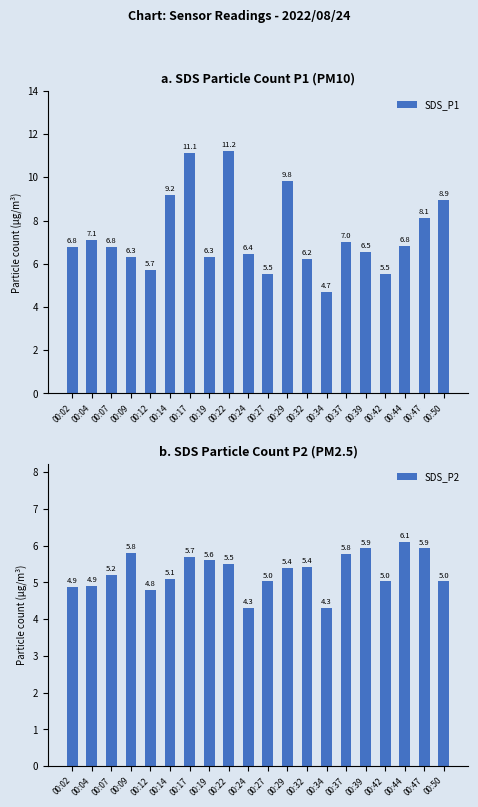

Which series changed the most between 00:12 and 00:19?

SDS_P2